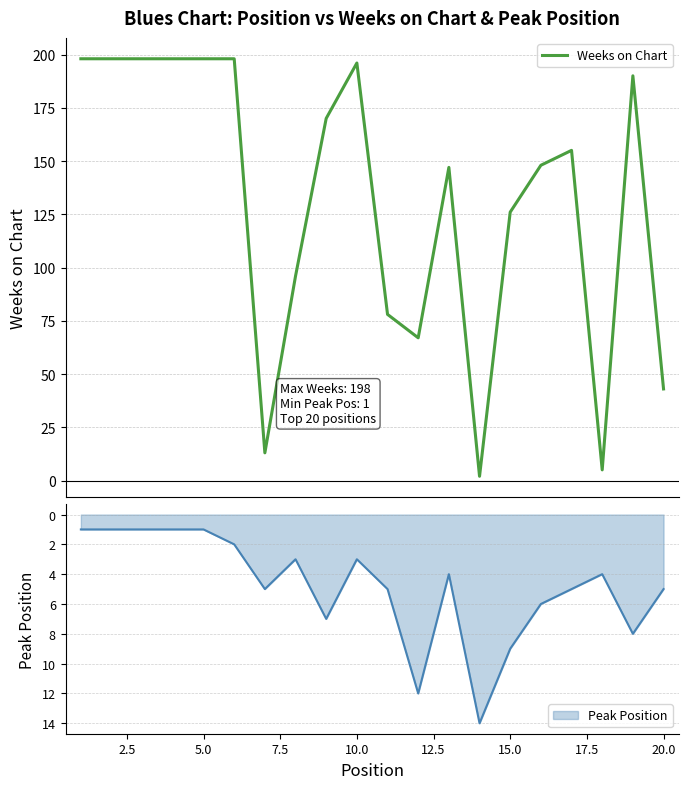

What is the difference between the second highest and second lowest values?

193